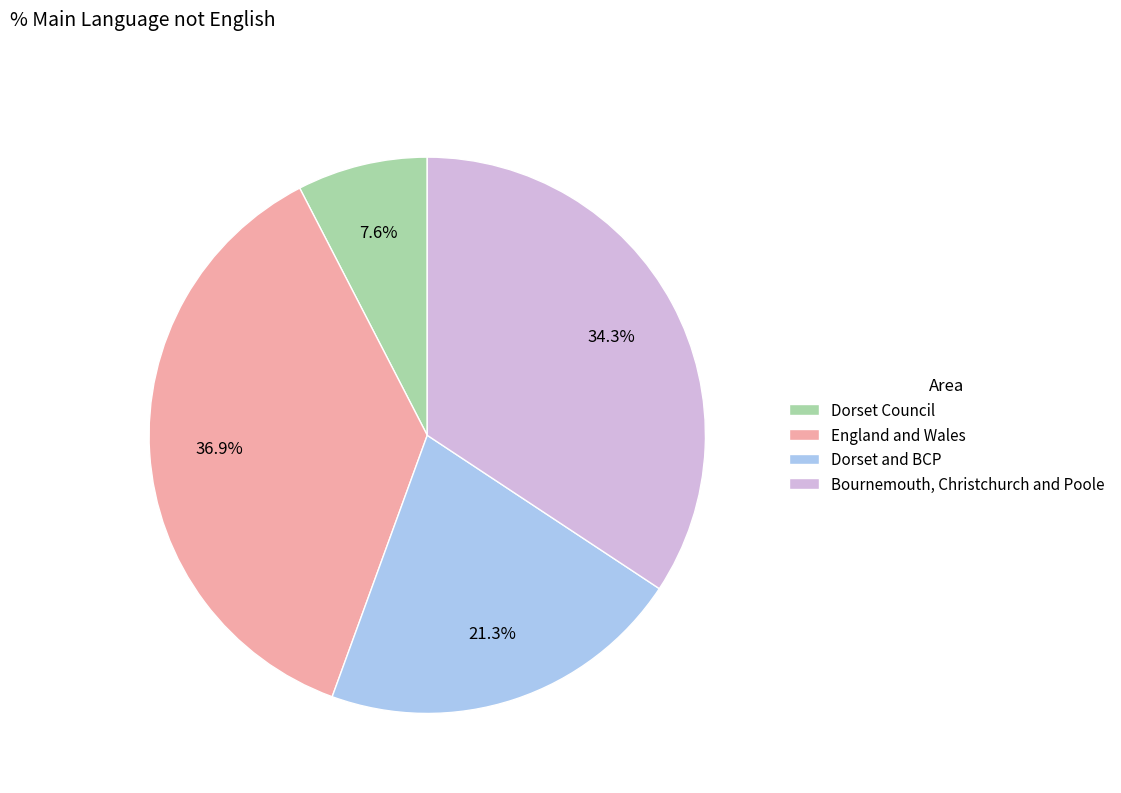

How many segments does this pie chart have?

4